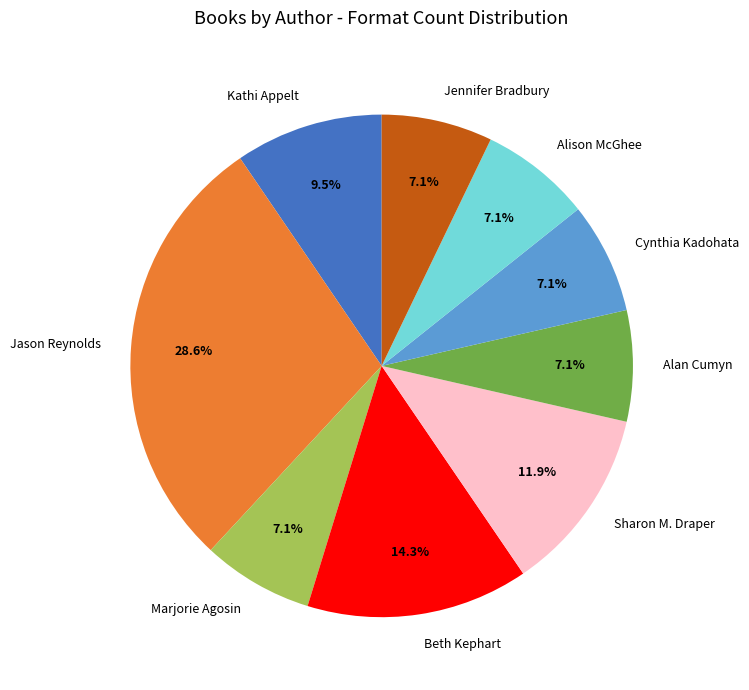

How many segments does this pie chart have?

9